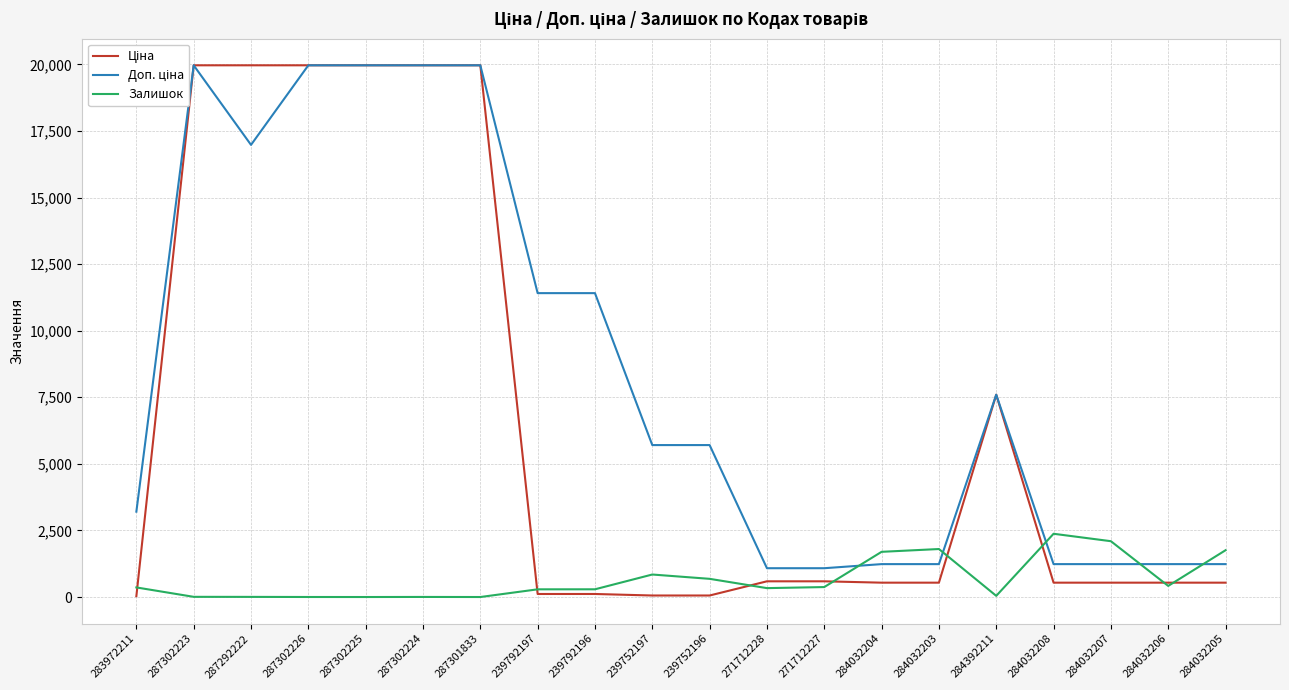

Reading right to left, list all the values displayed in this chart.

Ціна: 539.0	539.0	539.0	539.0	7596.5	539.0	539.0	589.9	589.9	57.0	57.0	114.1	114.1	19964.2	19964.2	19964.2	19964.2	19964.2	19964.2	32.0
Доп. ціна: 1235.4	1235.4	1235.4	1235.4	7596.5	1235.4	1235.4	1081.7	1081.7	5705.0	5705.0	11410.0	11410.0	19964.2	19964.2	19964.2	19964.2	16976.3	19964.2	3205.0
Залишок: 1757.0	417.0	2096.0	2375.0	44.0	1802.0	1697.0	374.0	334.0	683.0	845.0	290.0	289.0	0.0	3.0	0.0	1.0	5.0	7.0	360.0